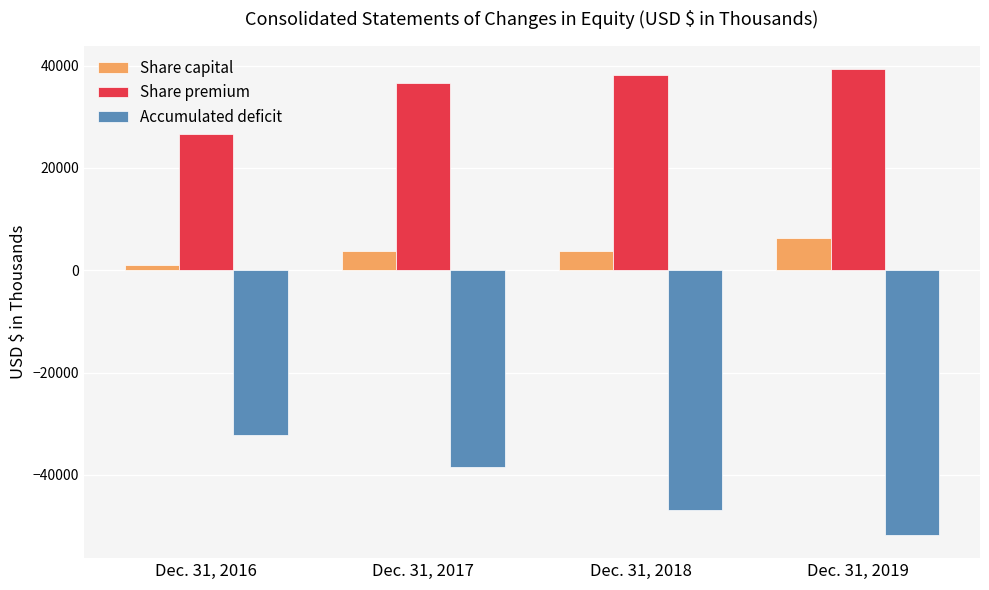

What is the total value across all series at Dec. 31, 2016?

-4458